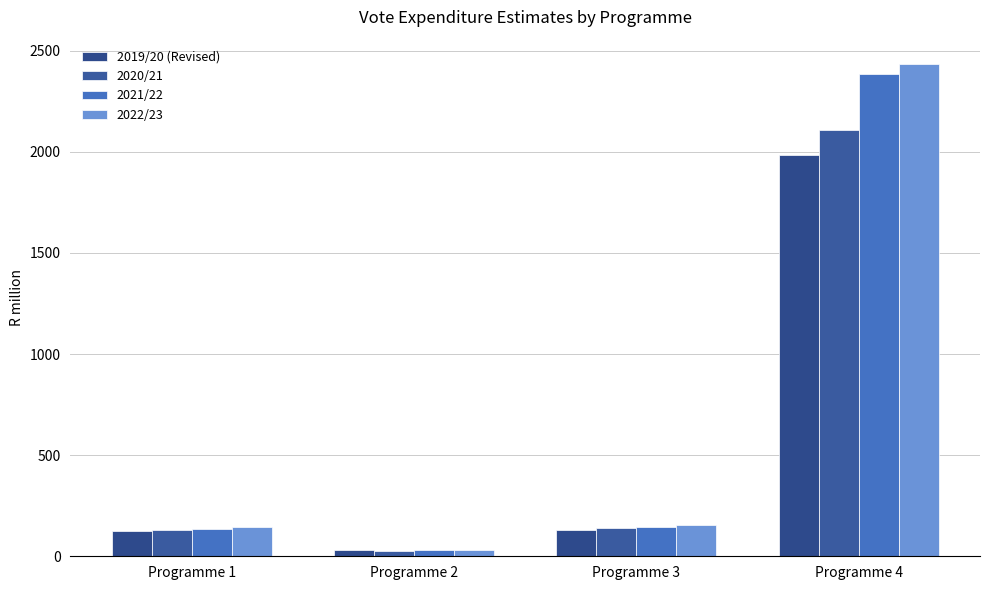

Which series has the largest range (max minus min)?

2022/23